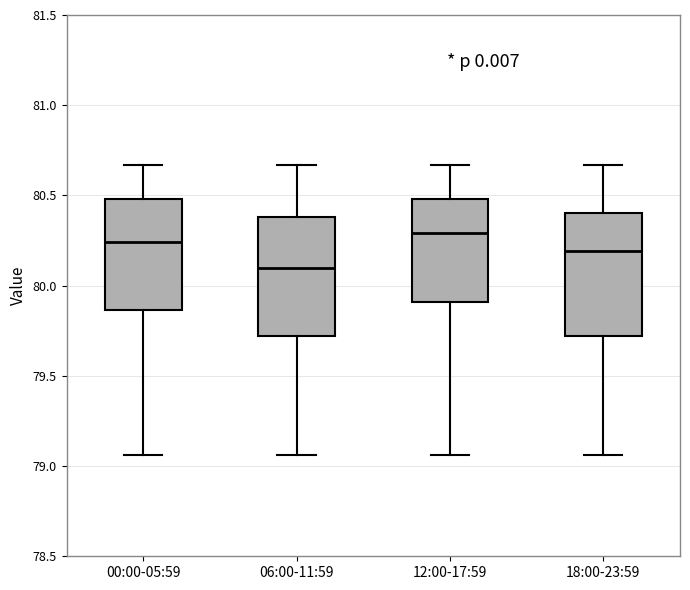

Reading left to right, read every box against the y-axis: the position of its median line, the range the box covers, and the ends of its whiskers. The values are not printed on the chart, so give them approximately, as read against the axis.

00:00-05:59: median 80.25, box 79.85 to 80.50, whiskers 79.05 to 80.65
06:00-11:59: median 80.10, box 79.70 to 80.40, whiskers 79.05 to 80.65
12:00-17:59: median 80.30, box 79.90 to 80.50, whiskers 79.05 to 80.65
18:00-23:59: median 80.20, box 79.70 to 80.40, whiskers 79.05 to 80.65